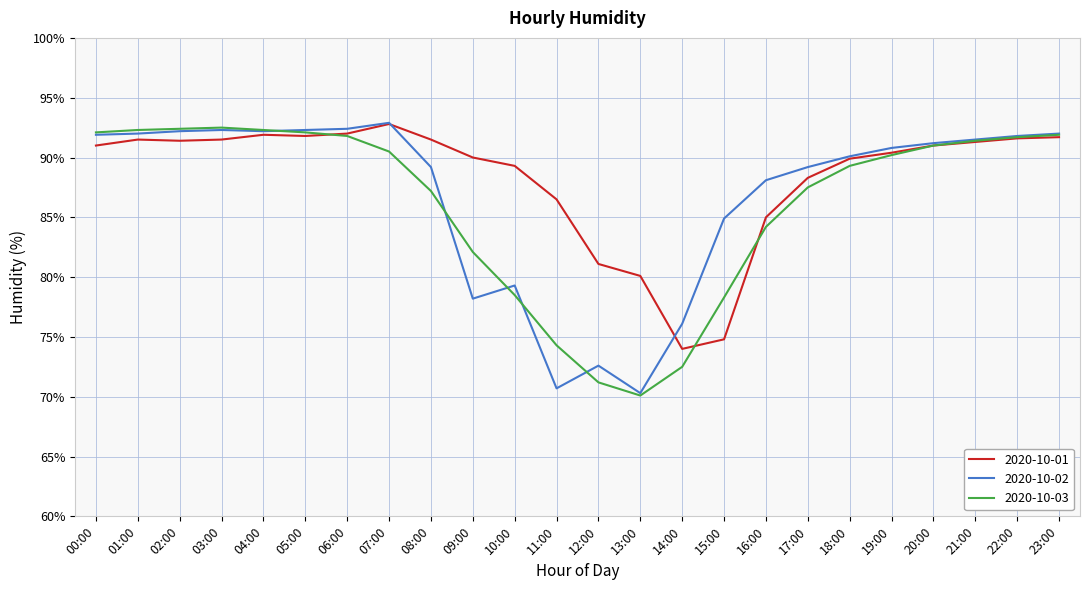

At which category does the chart reach its minimum across all series?

13:00